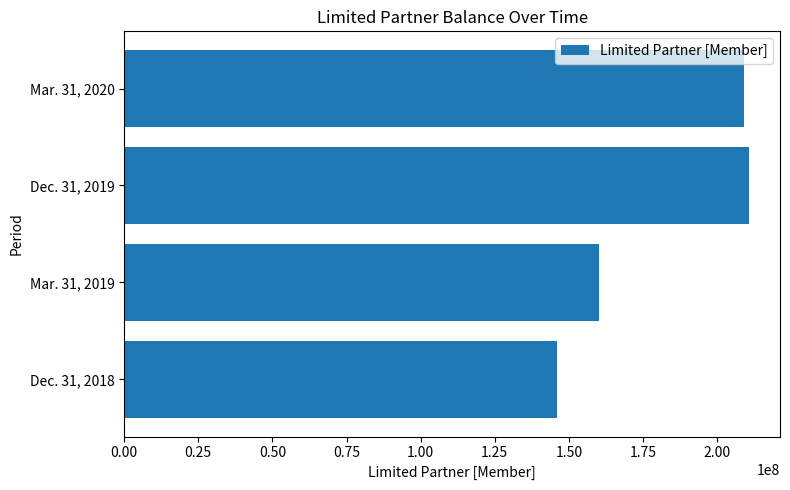

Where is the data nearest to the value 178345266?

Mar. 31, 2019